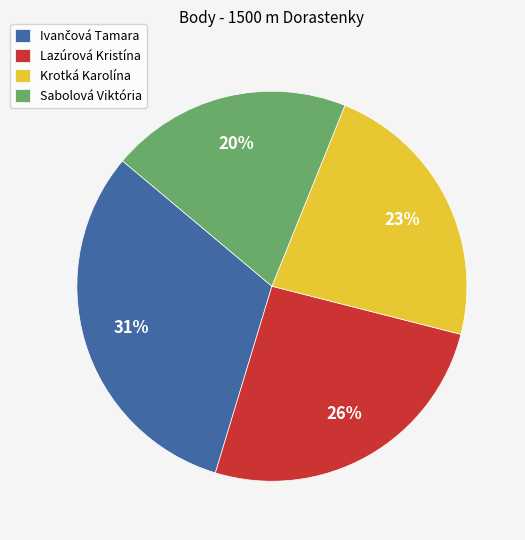

What is the ratio of the value at Sabolová Viktória to the value at Lazúrová Kristína?

0.8